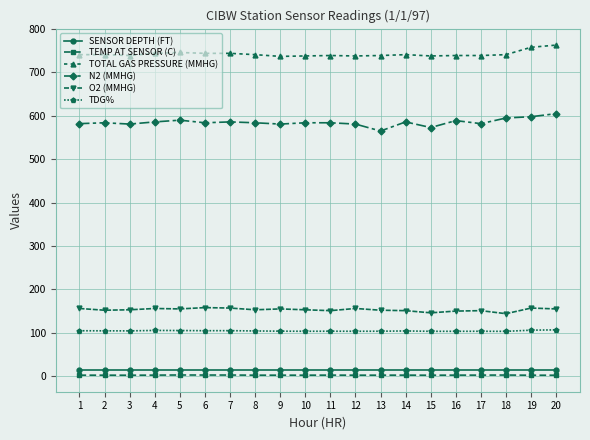

The value of TOTAL GAS PRESSURE (MMHG) at 5 is 746.0. True or false?

True